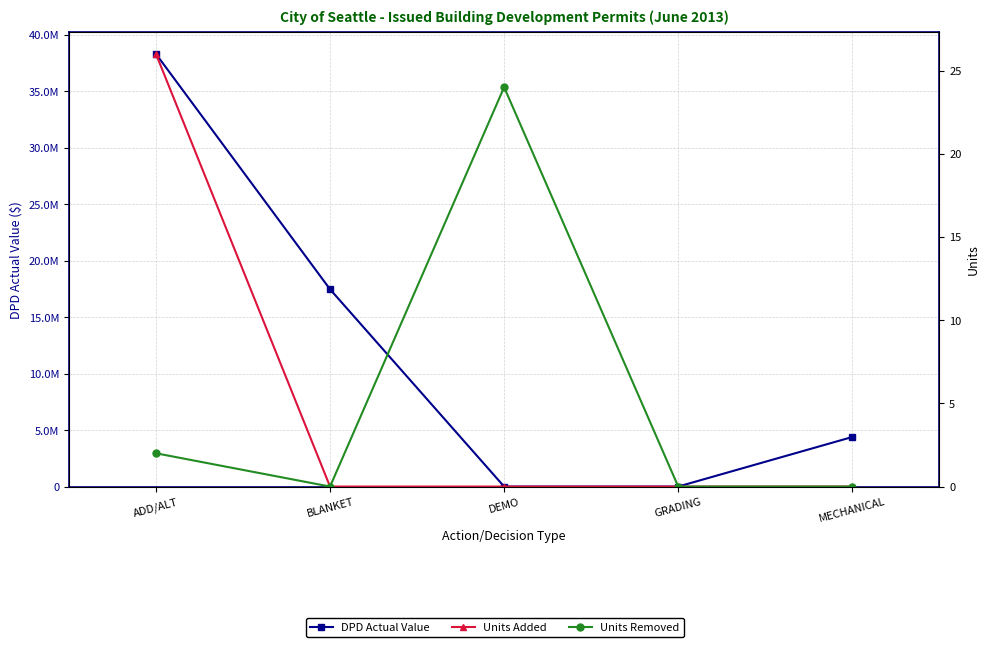

Is it true that Units Removed equals 0 at BLANKET?

True